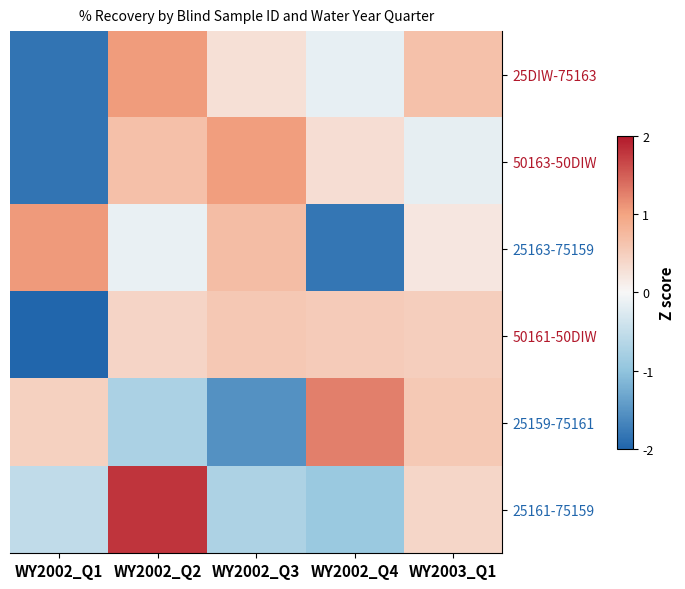

List the series in order of their peak value, lowest first.

50161-50DIW, 50163-50DIW, 25DIW-75163, 25163-75159, 25159-75161, 25161-75159